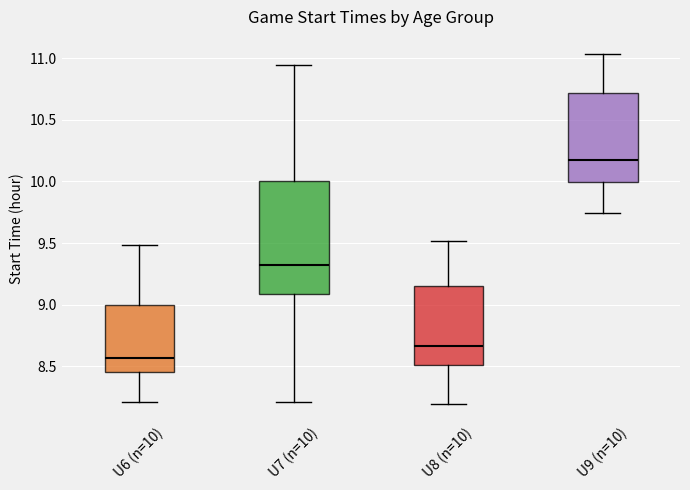

Comparing the boxes themselves (not the whiskers), which one is the tallest?

U7 (n=10)